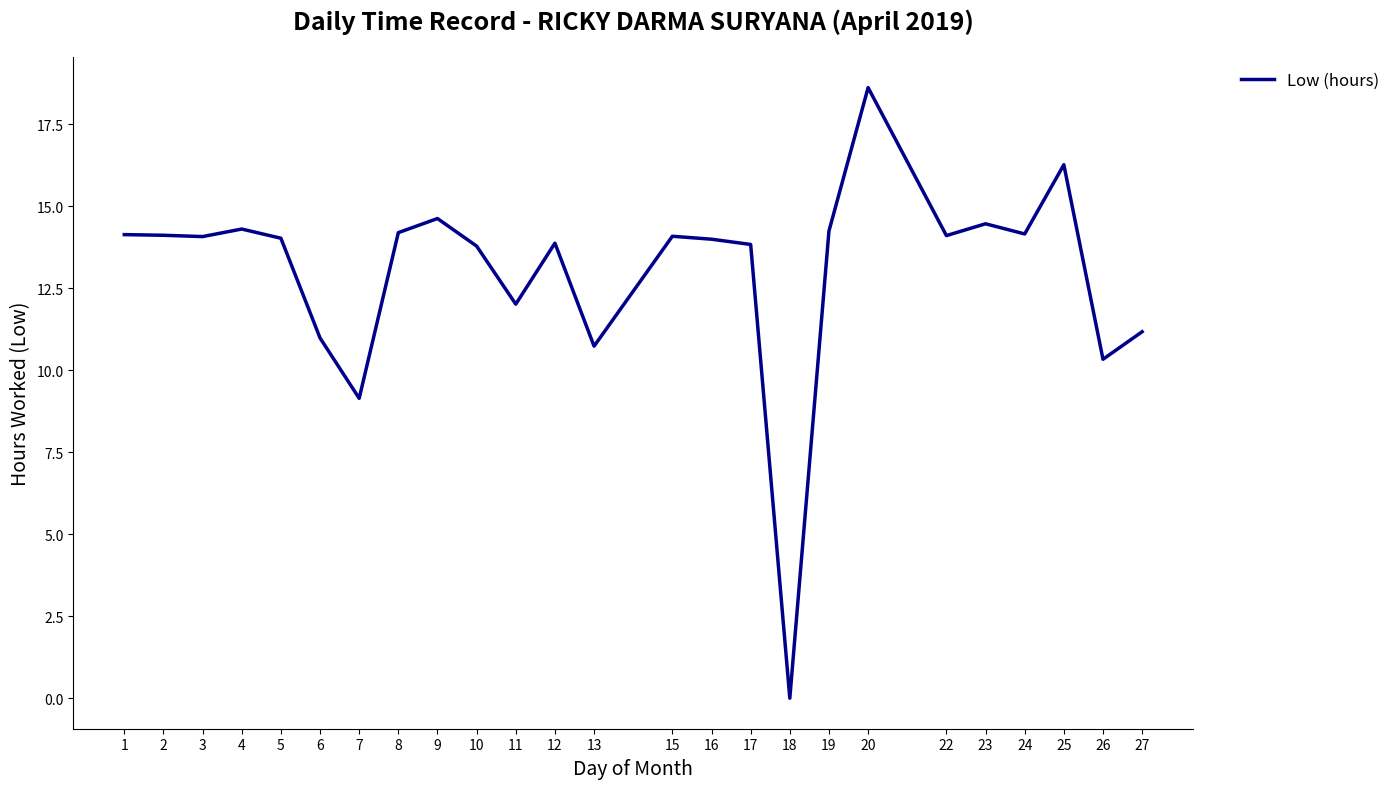

Read the value at 27.

11.2